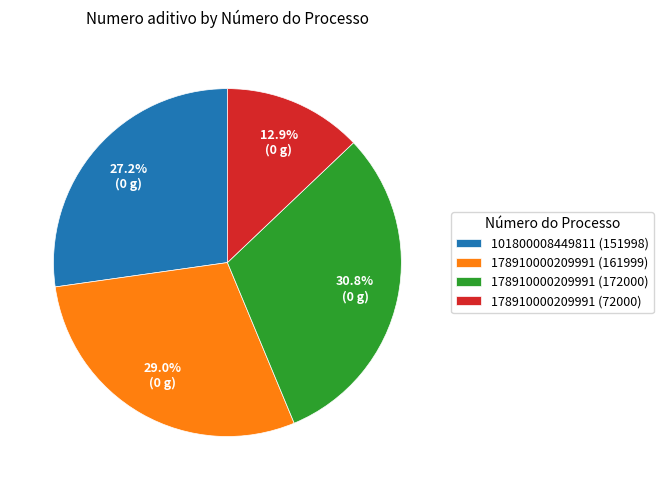

Is there any slice that represents more than half of the pie?

No